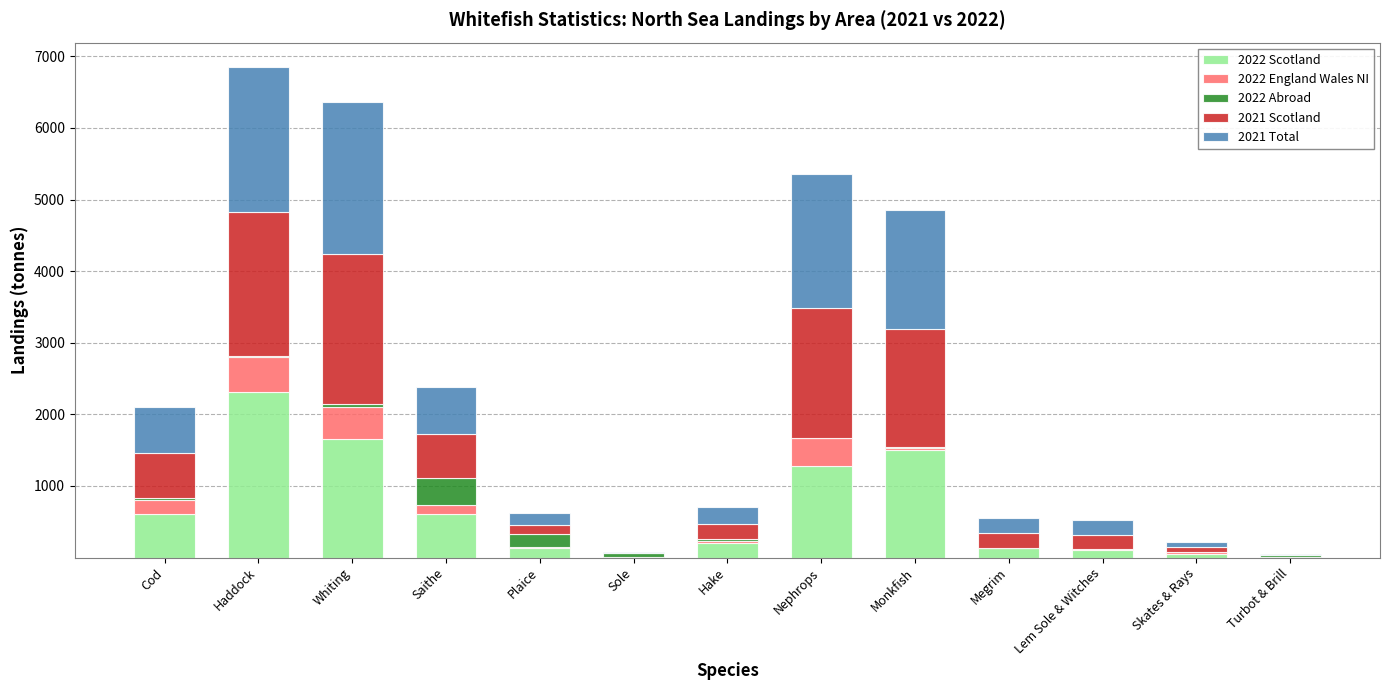

Which category has the highest value in the 2022 Scotland series?

Haddock